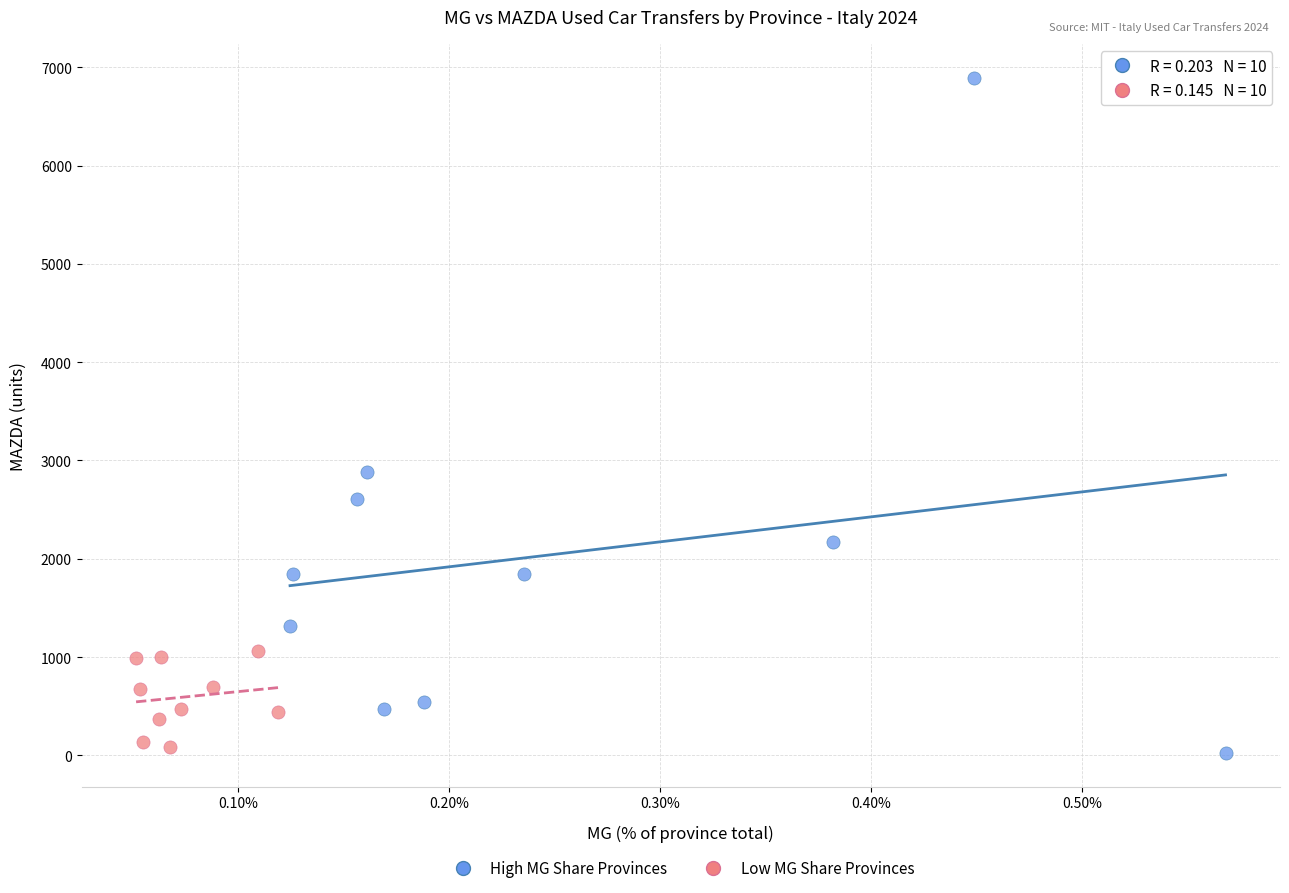

What are all the series names shown in the legend?

High MG Share Provinces, Low MG Share Provinces